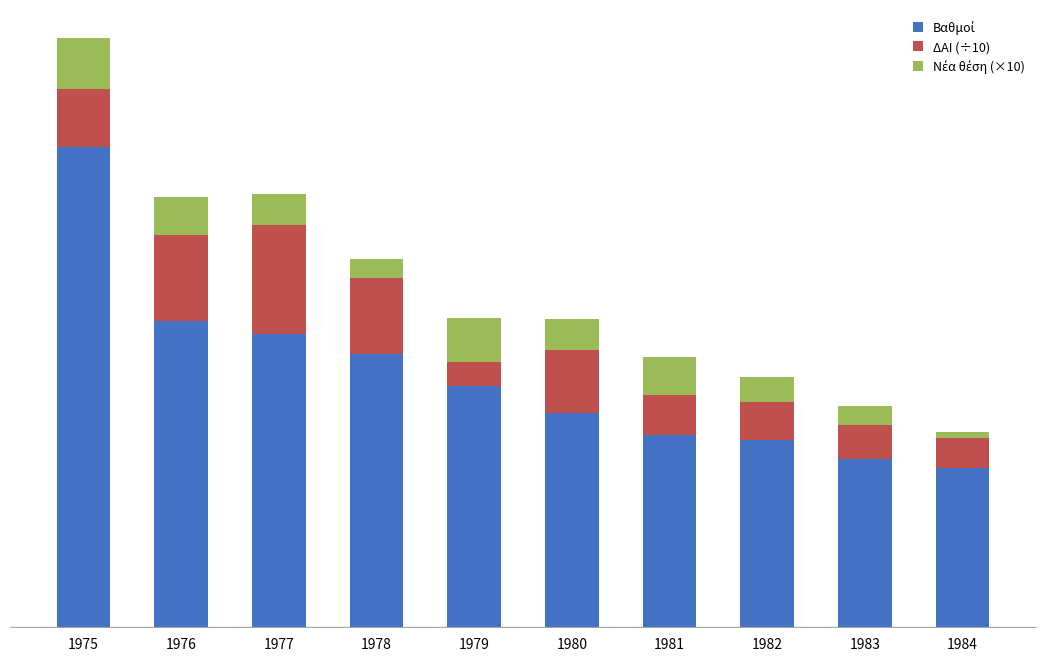

Are the bars horizontal?

No